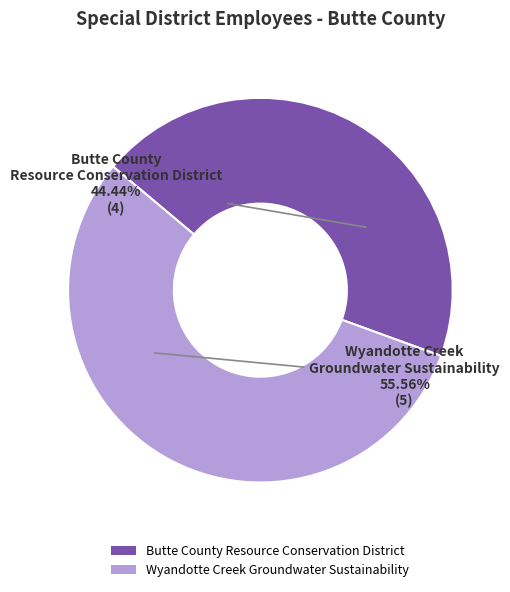

To the nearest percent, what percentage of the pie is Wyandotte Creek Groundwater Sustainability?

56%